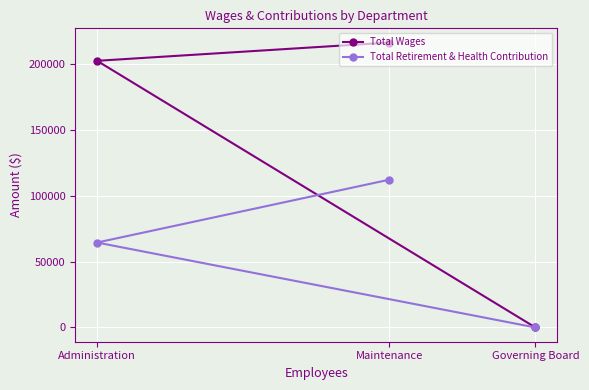

The Total Retirement & Health Contribution series shows -51729 at Governing Board. True or false?

False